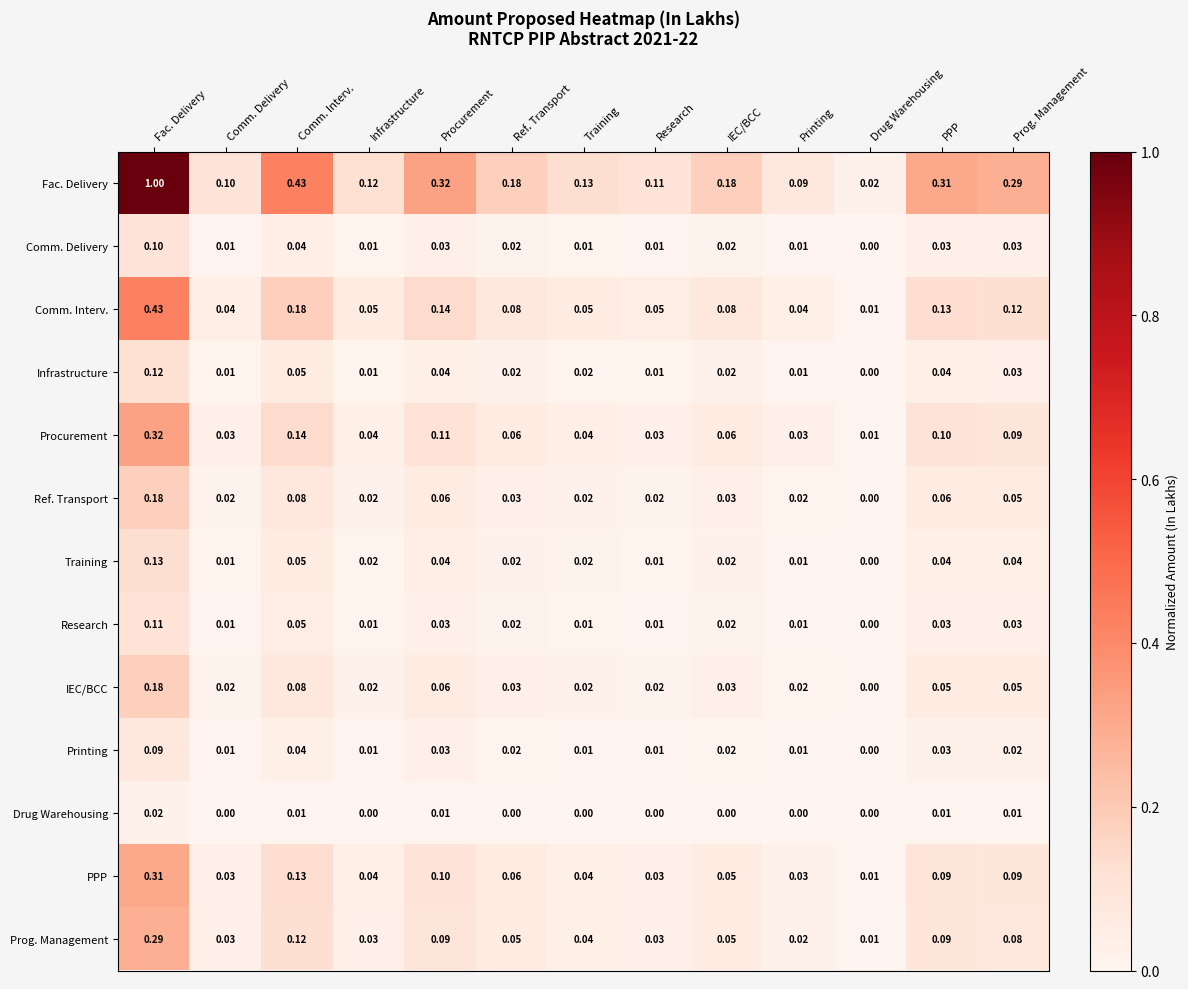

Where is Ref. Transport nearest to the value 0?

Drug Warehousing